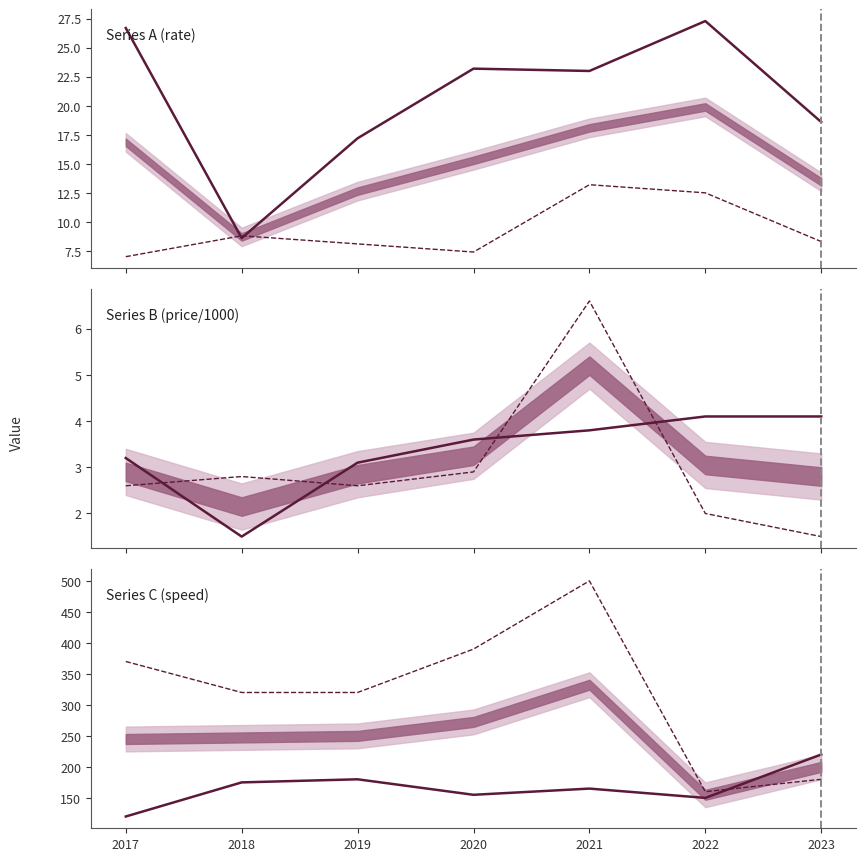

How many times do Series 1 and Series 2 cross each other?

1